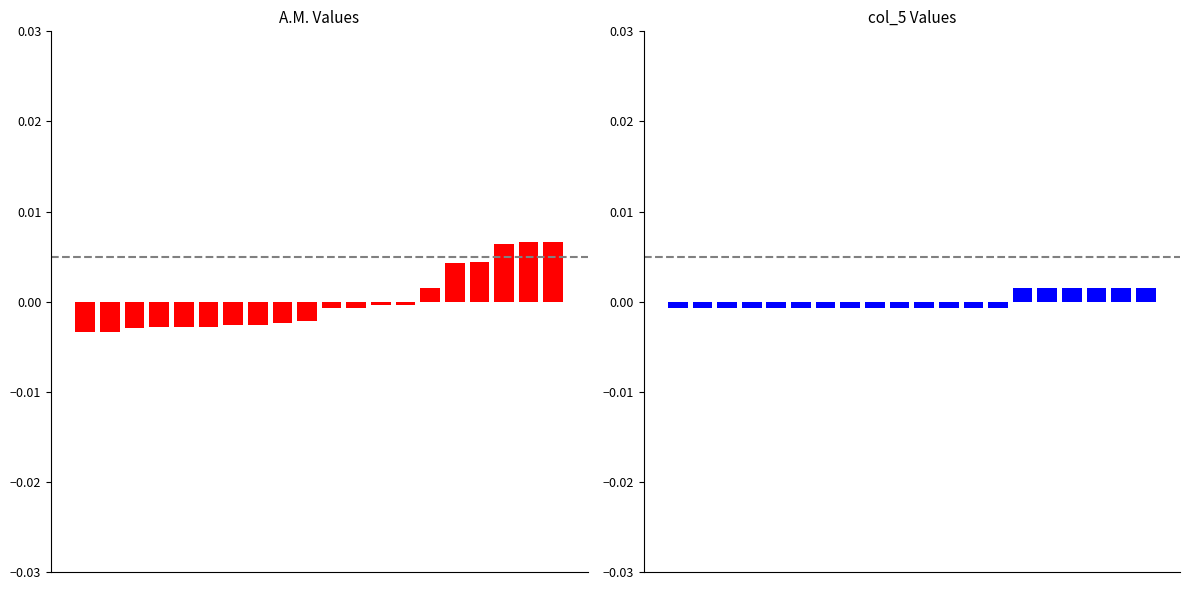

At which label does A.M. first exceed 0?

14